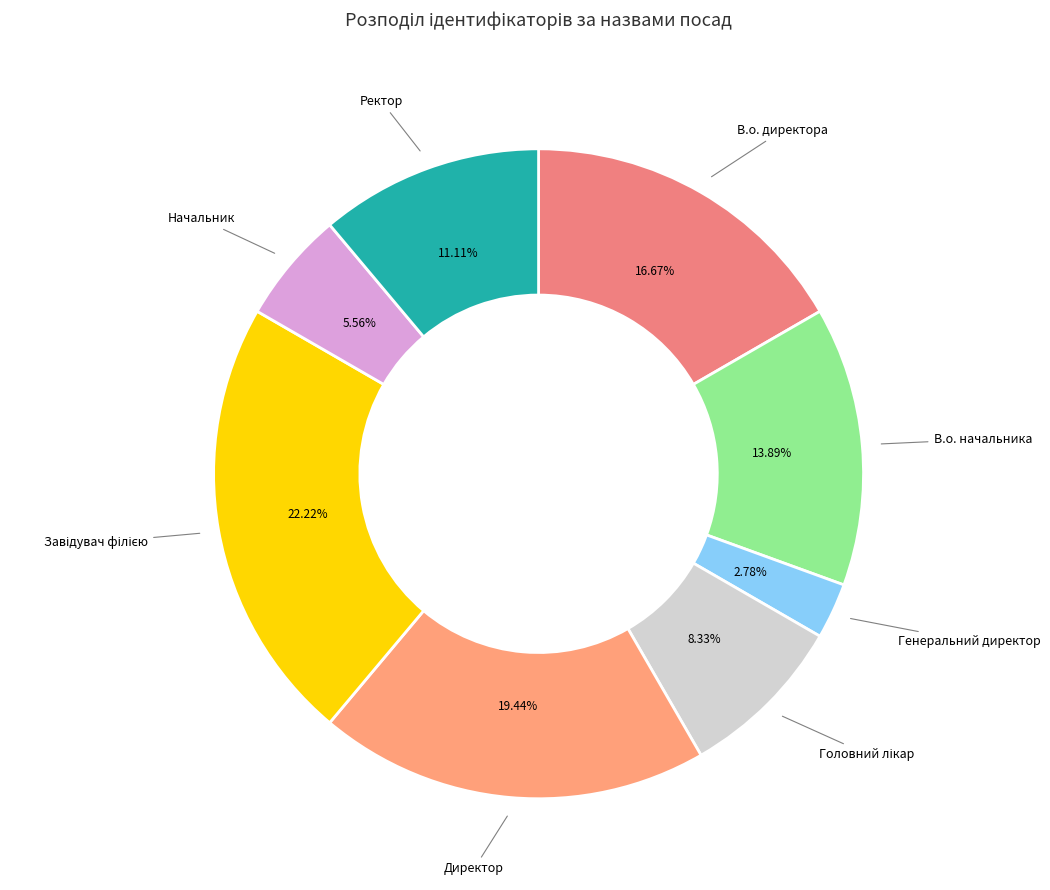

Does Начальник represent more than half of the total?

No